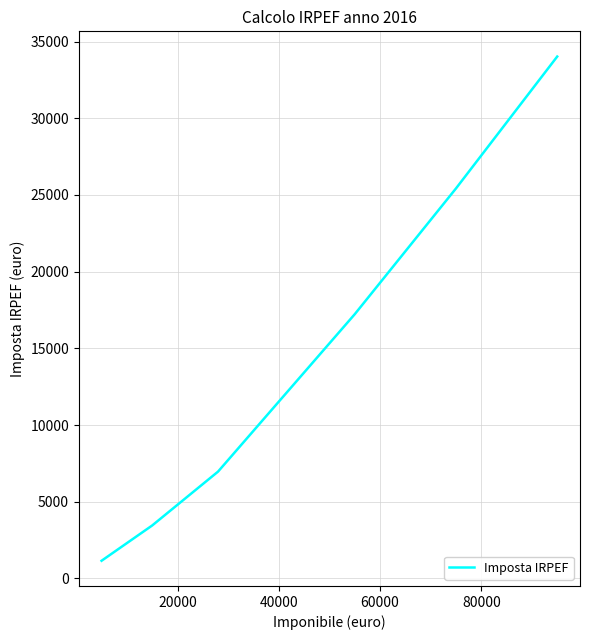

What is the minimum value shown in the chart?

1150